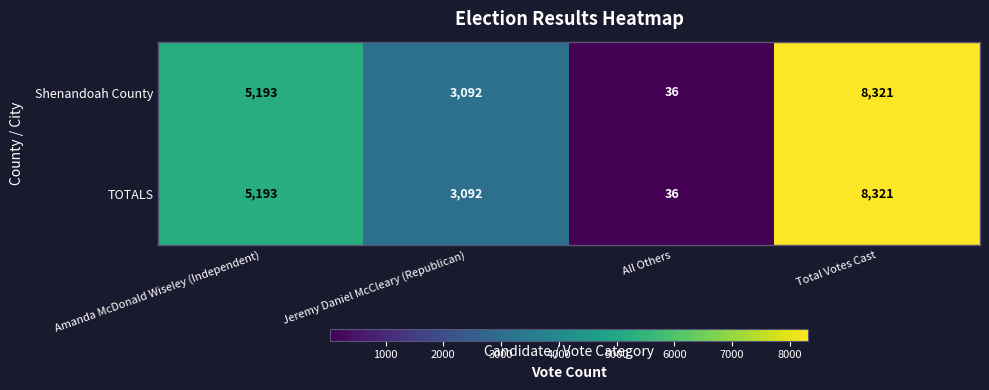

What is the total value across all series at All Others?

72